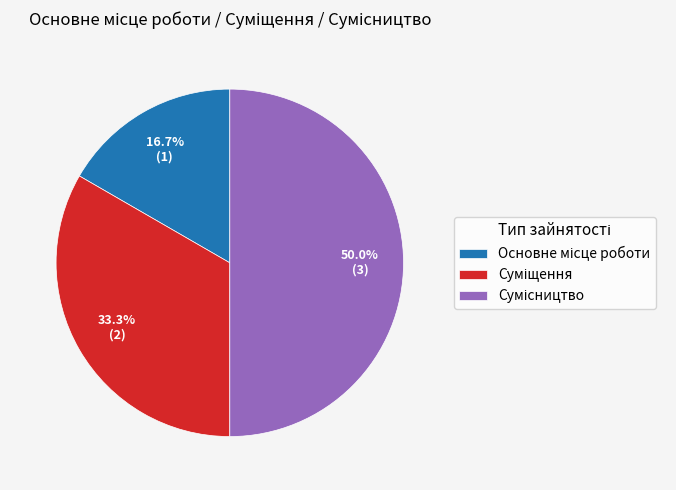

How many slices are in this pie chart?

3